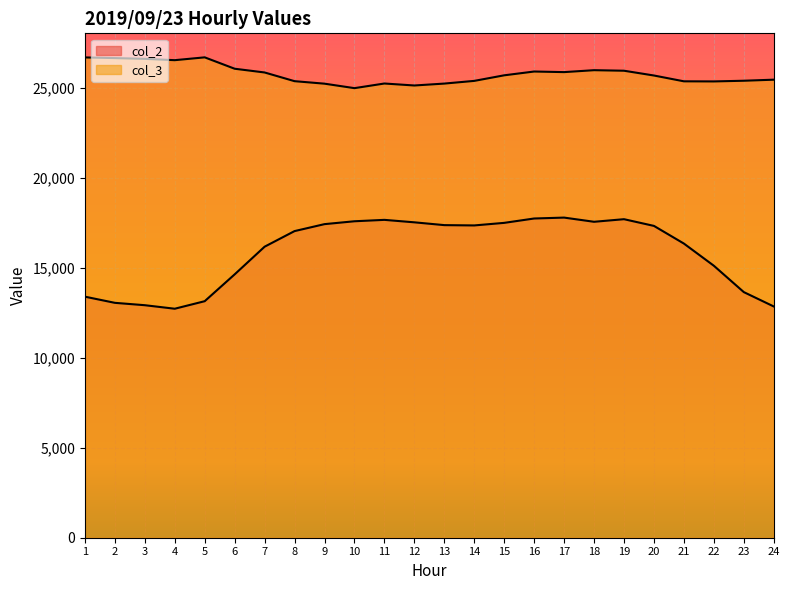

At how many categories does at least one series exceed 18524?

24